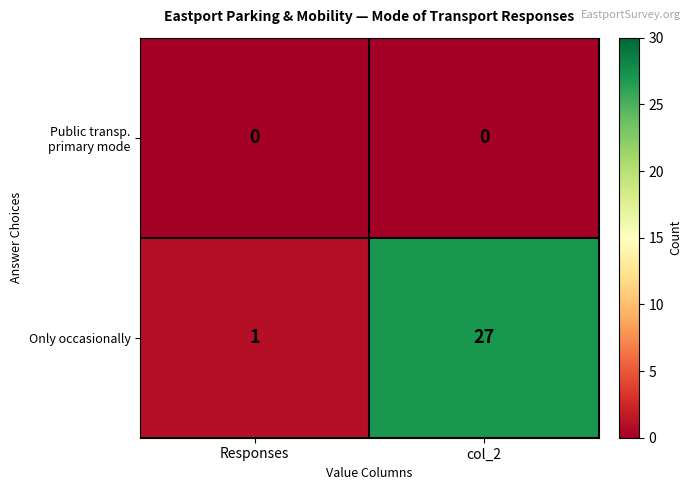

What is the sum of the Only occasionally values at col_2 and Responses?

28